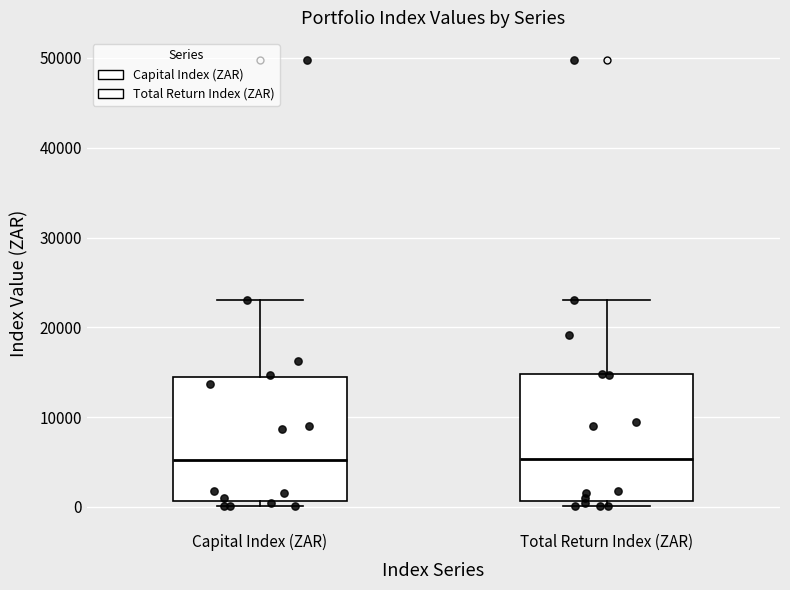

Reading left to right, read every box against the y-axis: the position of its median line, the range the box covers, and the ends of its whiskers. The values are not printed on the chart, so give them approximately, as read against the axis.

Capital Index (ZAR): median 5000, box 1000 to 14000, whiskers 0 to 23000
Total Return Index (ZAR): median 5000, box 1000 to 15000, whiskers 0 to 23000